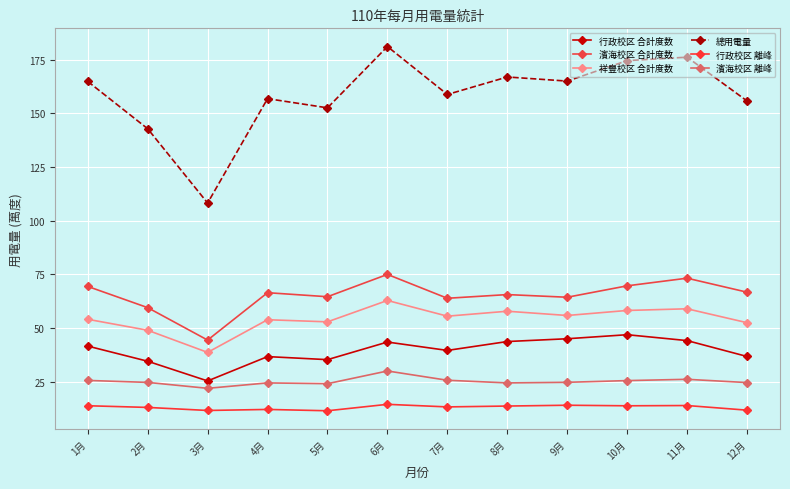

How many data points does each series have?

12